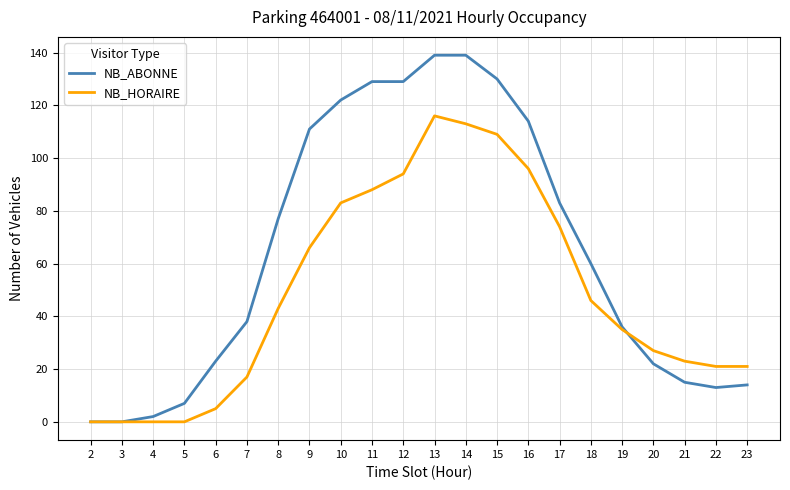

Which series has the largest range (max minus min)?

NB_ABONNE